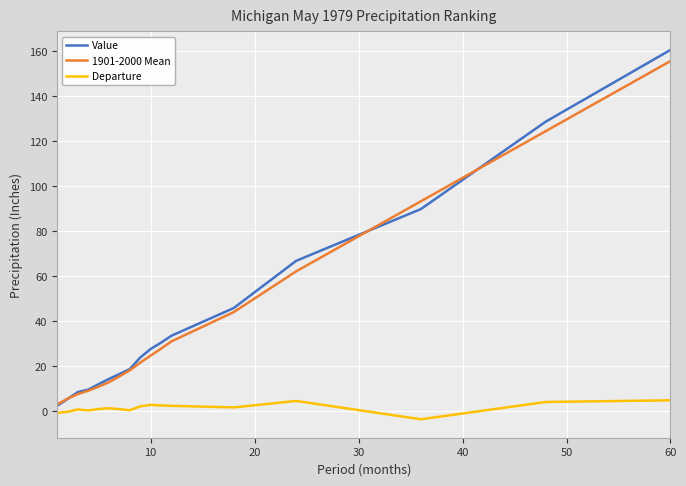

How many distinct data groups are displayed?

3